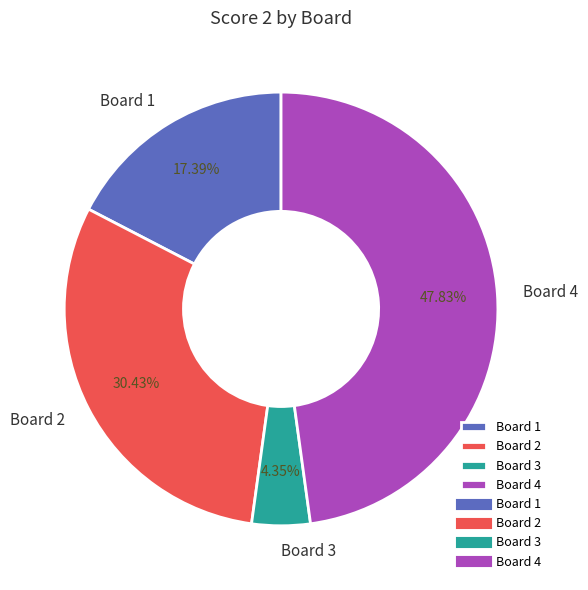

Rank the categories by value from lowest to highest.

Board 3, Board 1, Board 2, Board 4